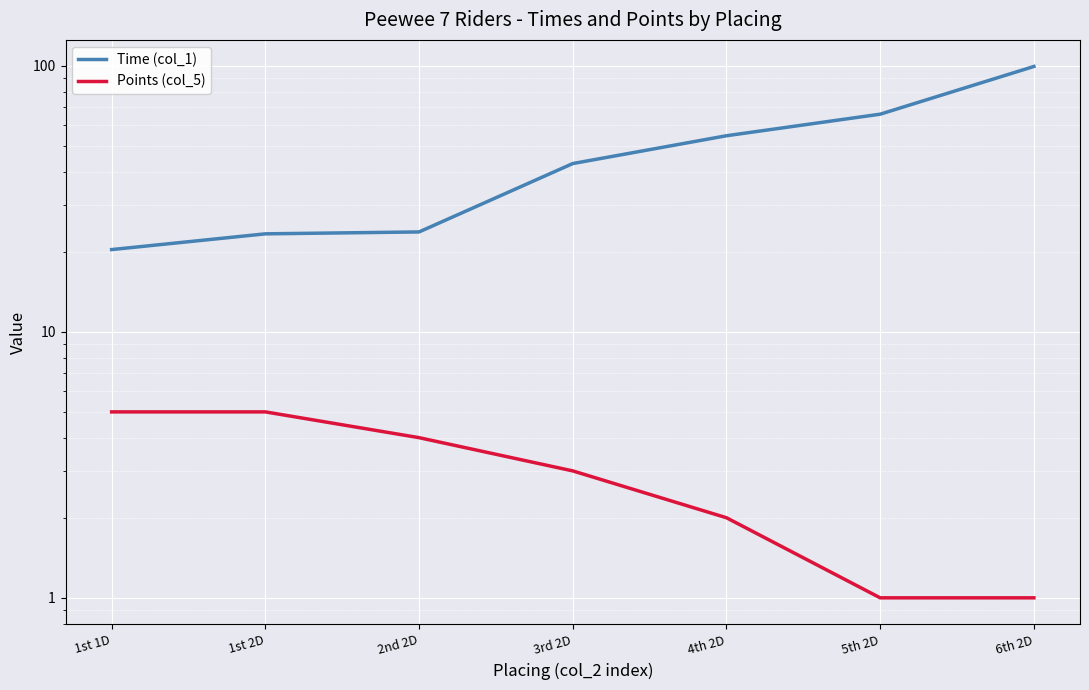

What is the label of the 5th point from the right?

2nd 2D